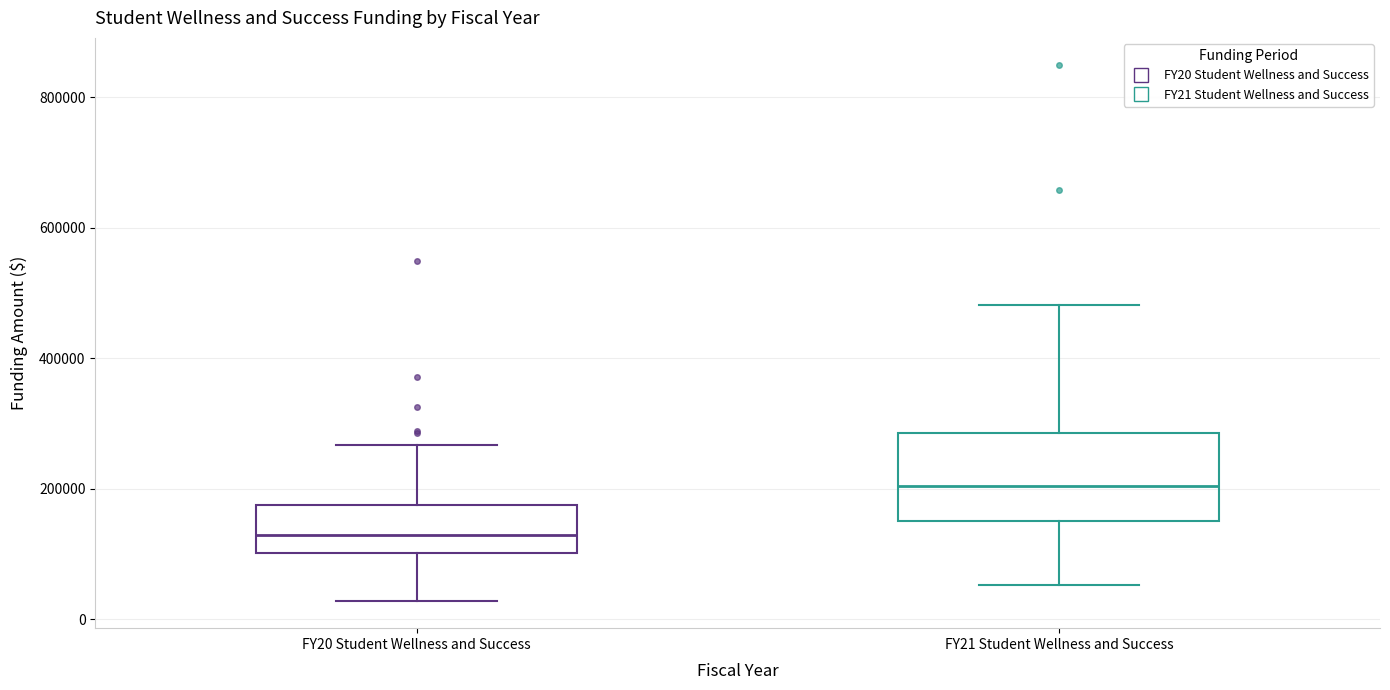

Which box is the tallest, from its lower edge to its upper edge?

FY21 Student Wellness and Success